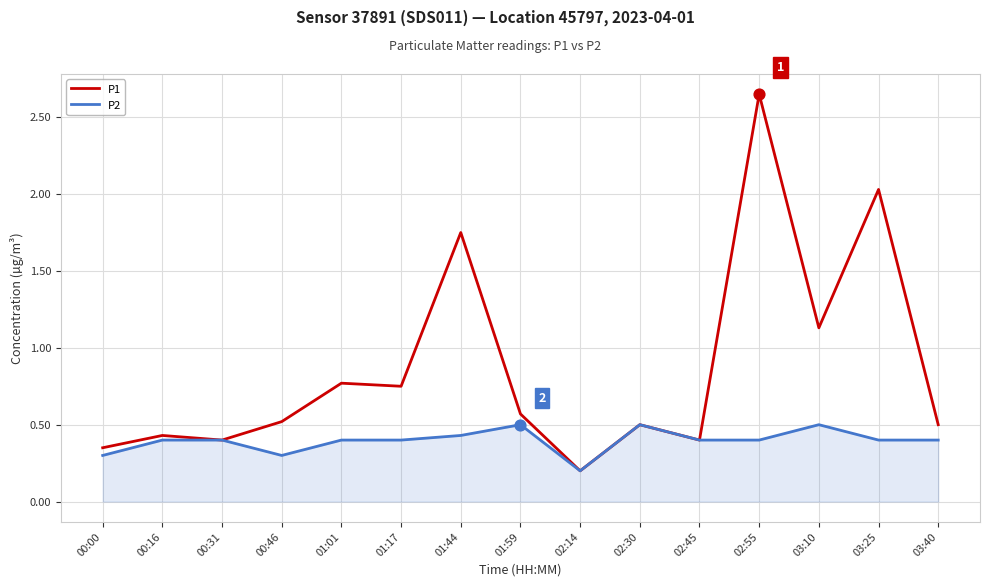

Which series changed the most between 00:16 and 03:25?

P1